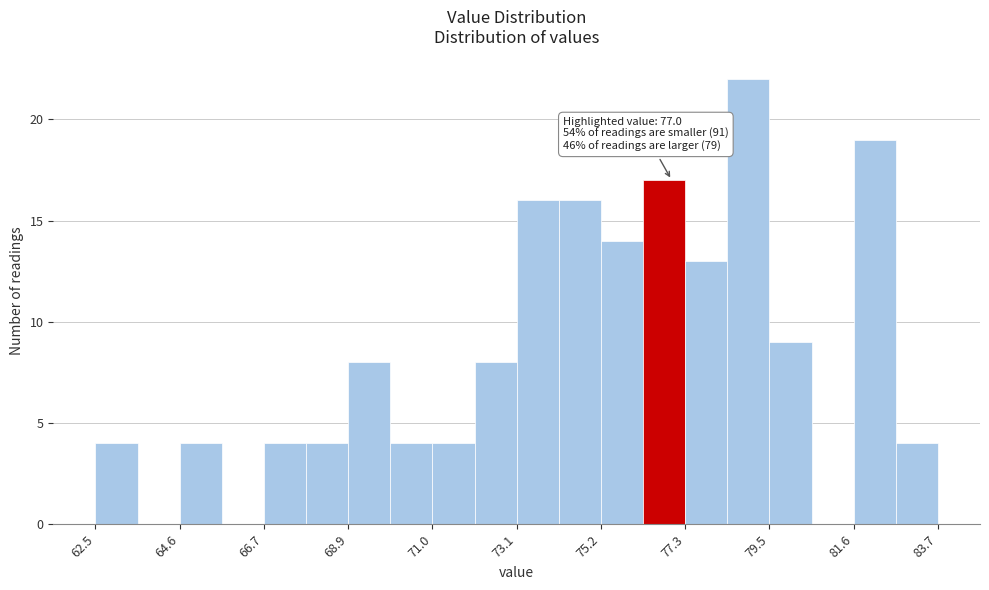

Read against the x-axis, roughly where is the centre of the tallest bar?

79.0